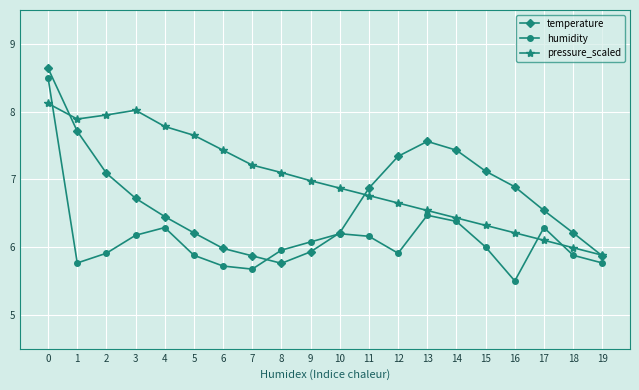

True or false: humidity and temperature cross at least once.

True